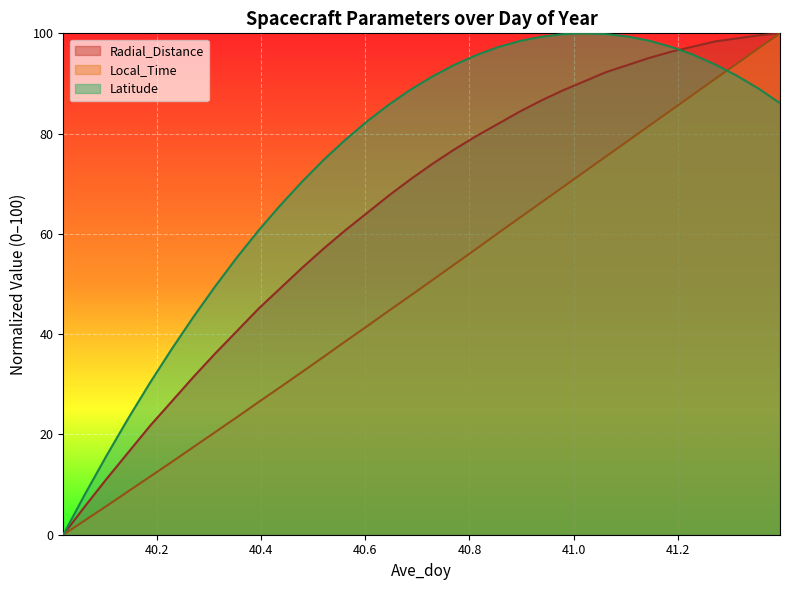

True or false: Local_Time and Radial_Distance cross at least once.

False